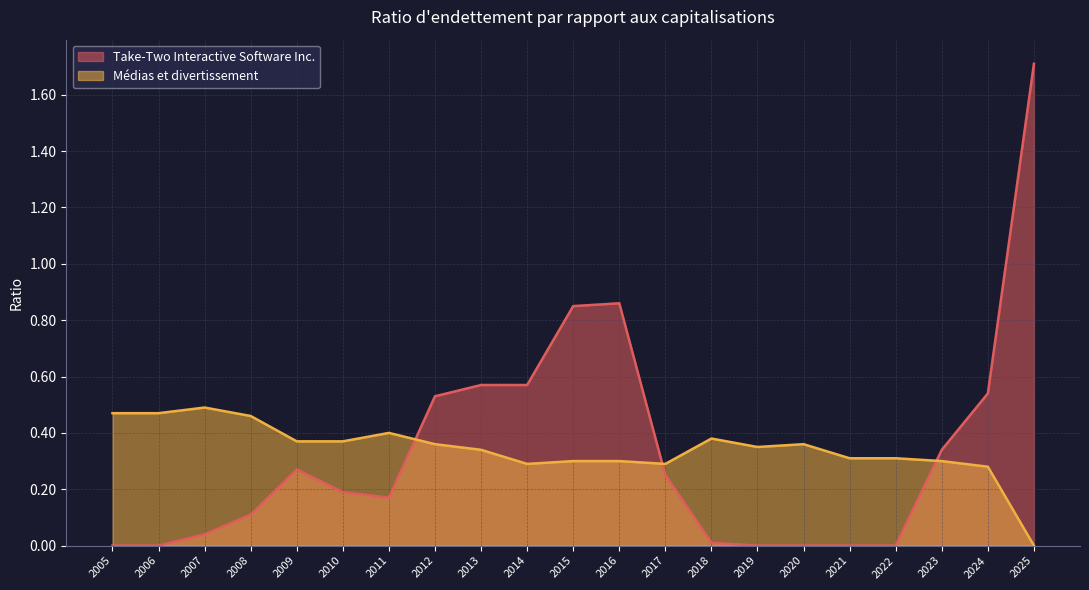

How many Médias et divertissement values are between 0 and 1?

21